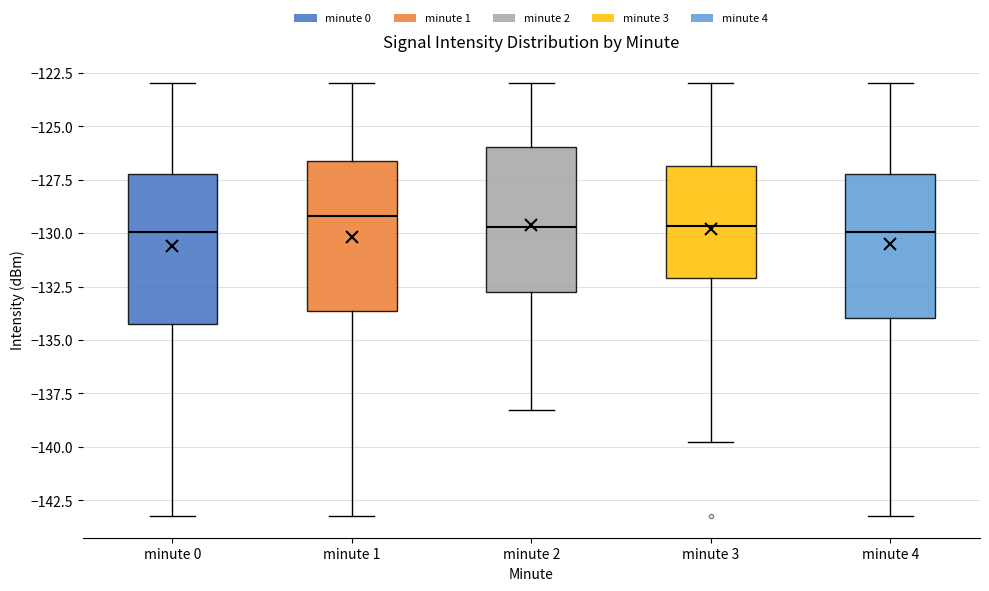

Where does the upper whisker of the box for minute 1 end on the y-axis? The values are not printed on the chart, so give them approximately, as read against the axis.

-123.0